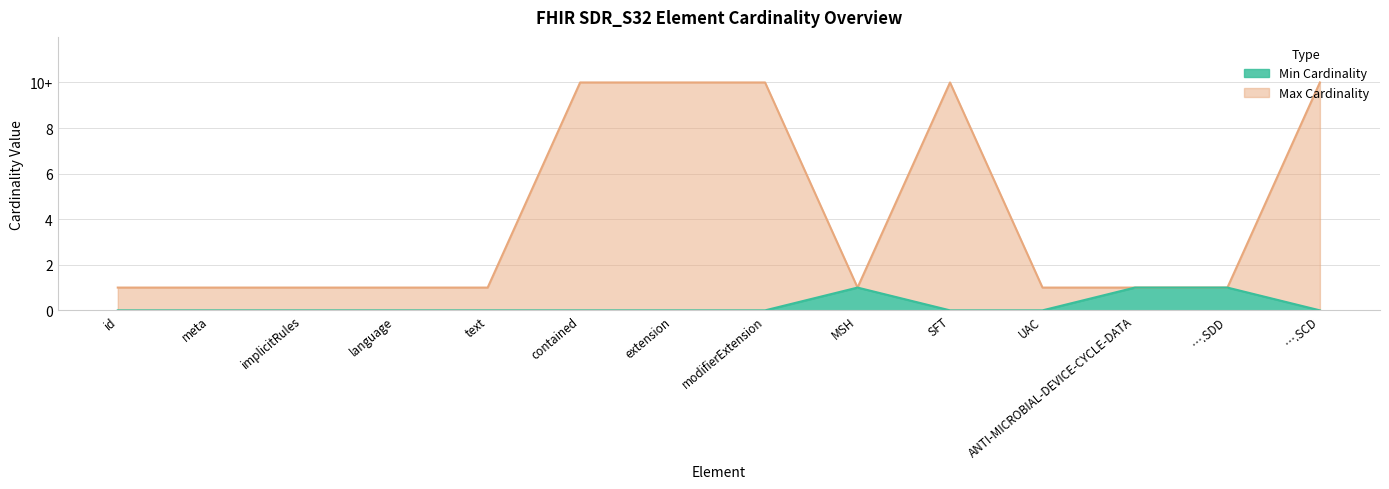

True or false: Min Cardinality has a value of 1 at implicitRules.

False